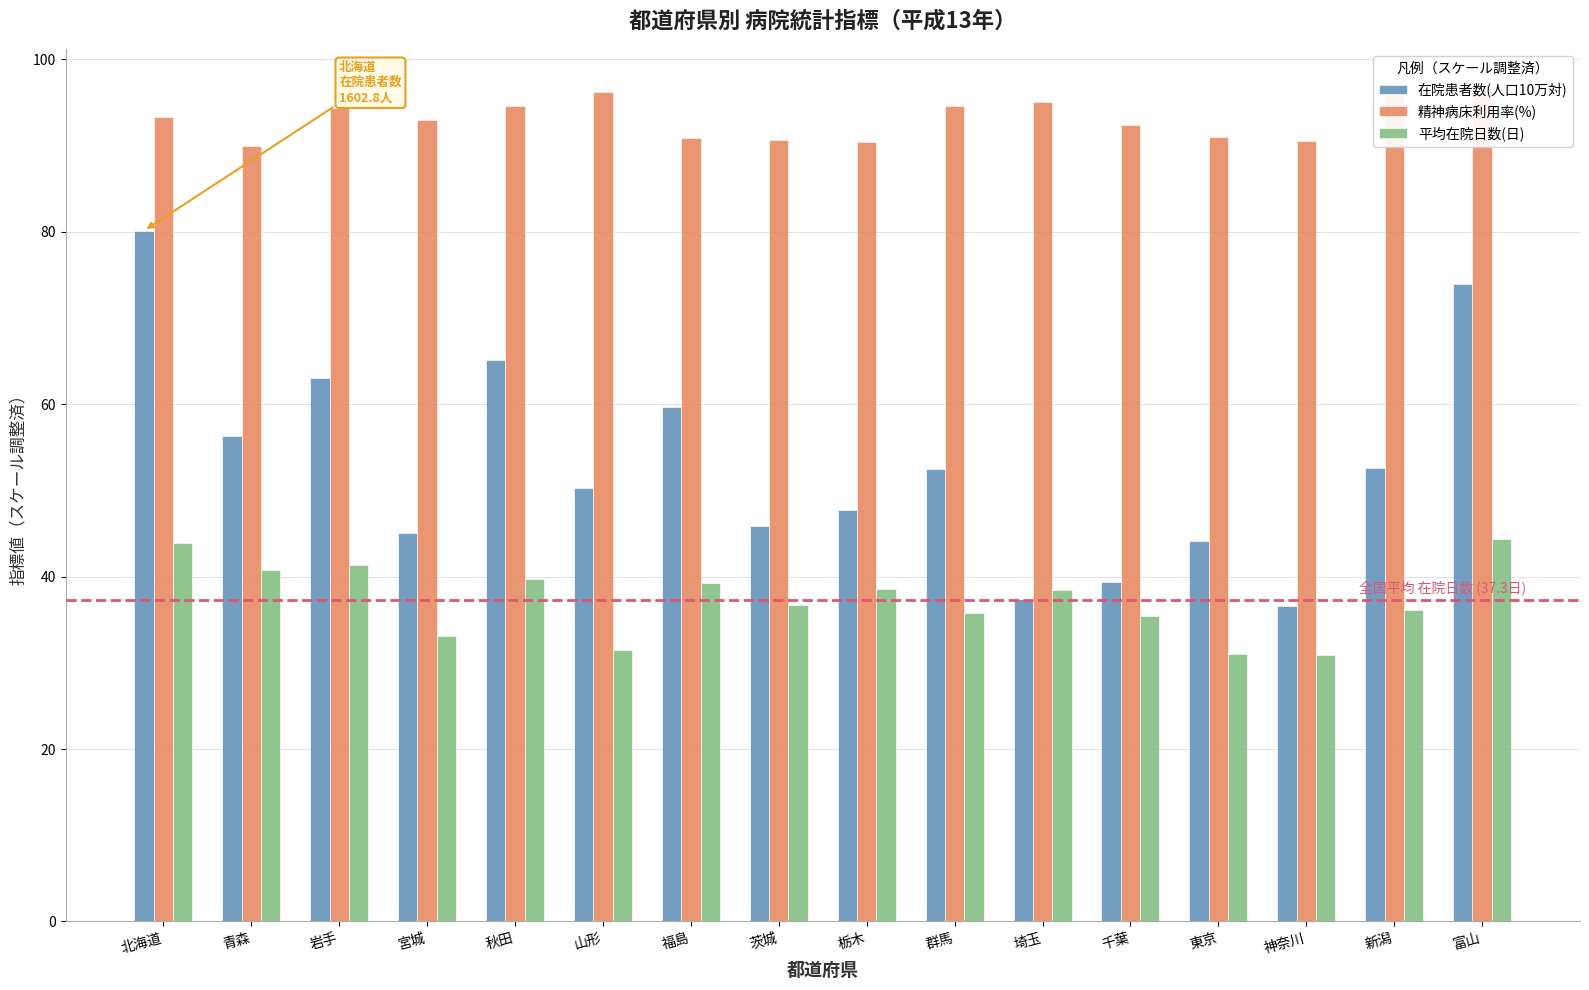

Reading right to left, extract all data points from this chart.

在院患者数(人口10万対): 富山=74.0	新潟=52.6	神奈川=36.6	東京=44.1	千葉=39.3	埼玉=37.4	群馬=52.5	栃木=47.8	茨城=45.9	福島=59.7	山形=50.2	秋田=65.1	宮城=45.1	岩手=63.0	青森=56.3	北海道=80.1
精神病床利用率(%): 富山=96.4	新潟=95.9	神奈川=90.5	東京=91.0	千葉=92.4	埼玉=95.1	群馬=94.6	栃木=90.4	茨城=90.7	福島=90.9	山形=96.2	秋田=94.6	宮城=93.0	岩手=94.3	青森=89.9	北海道=93.3
平均在院日数(日): 富山=44.4	新潟=36.1	神奈川=30.9	東京=31.0	千葉=35.4	埼玉=38.5	群馬=35.8	栃木=38.6	茨城=36.7	福島=39.3	山形=31.5	秋田=39.7	宮城=33.1	岩手=41.4	青森=40.8	北海道=43.9